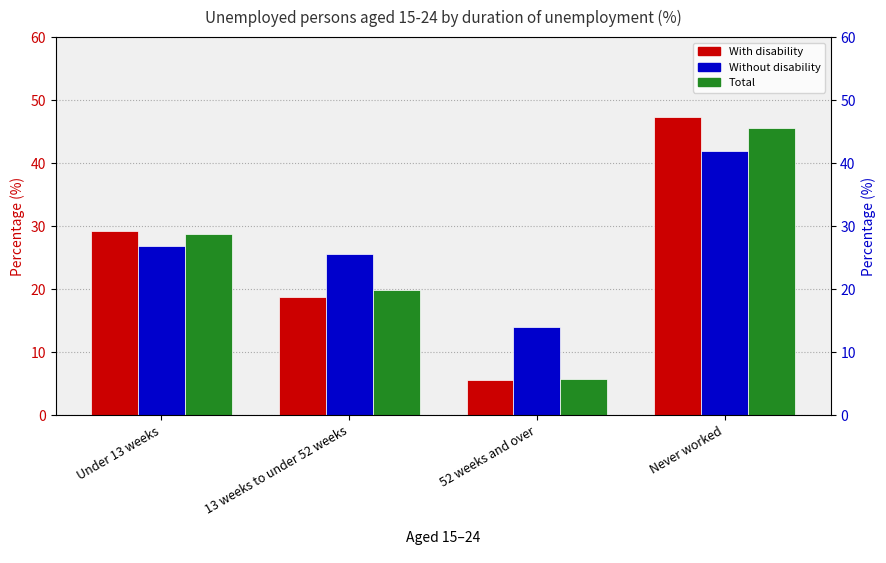

At which category is the sum across all series the highest?

Never worked